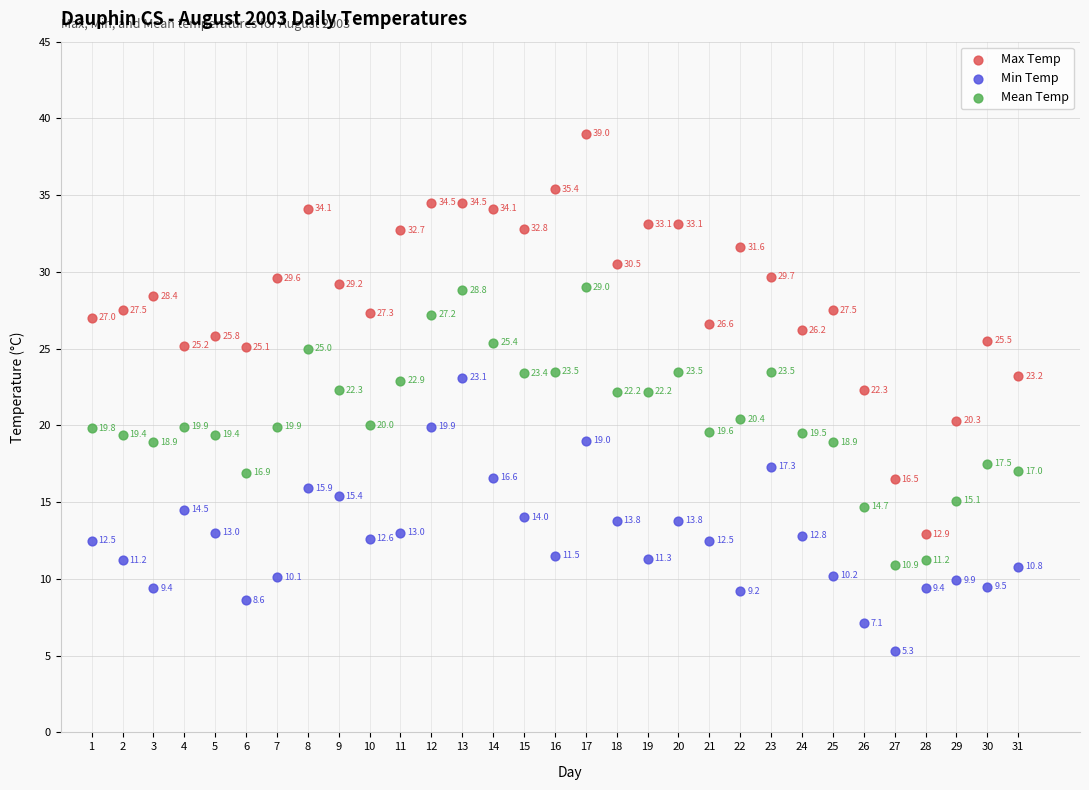

Which series has the largest Y range (max minus min)?

Max Temp